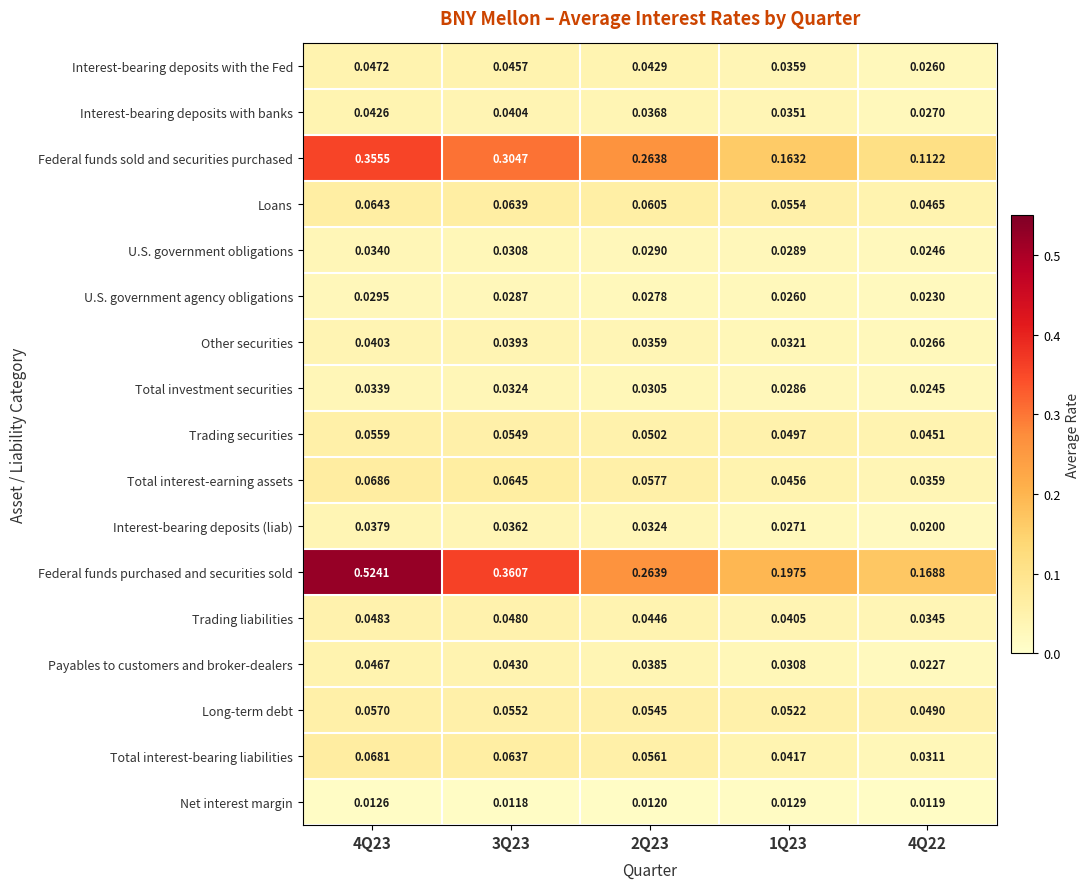

At which category does the chart reach its peak across all series?

4Q23